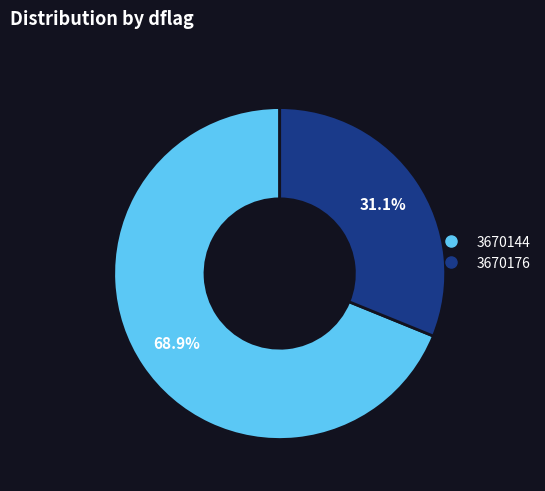

Which slice represents more than half of the pie?

3670144